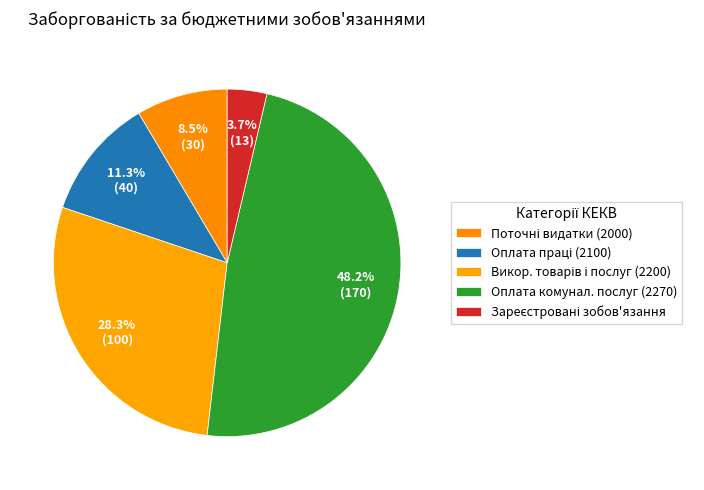

Count the number of slices in the pie.

5